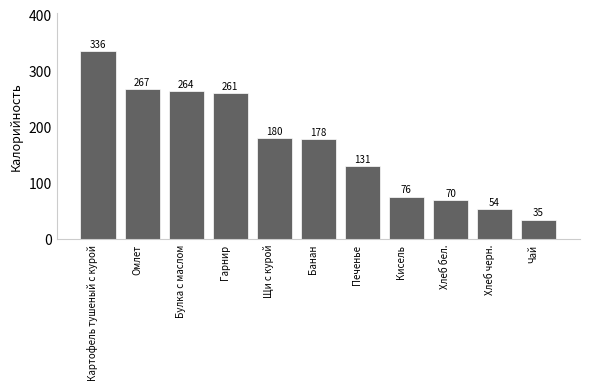

Reading right to left, what are all the values shown in this chart?

Чай=35	Хлеб черн.=54	Хлеб бел.=70	Кисель=76	Печенье=131	Банан=178	Щи с курой=180	Гарнир=261	Булка с маслом=264	Омлет=267	Картофель тушеный с курой=336